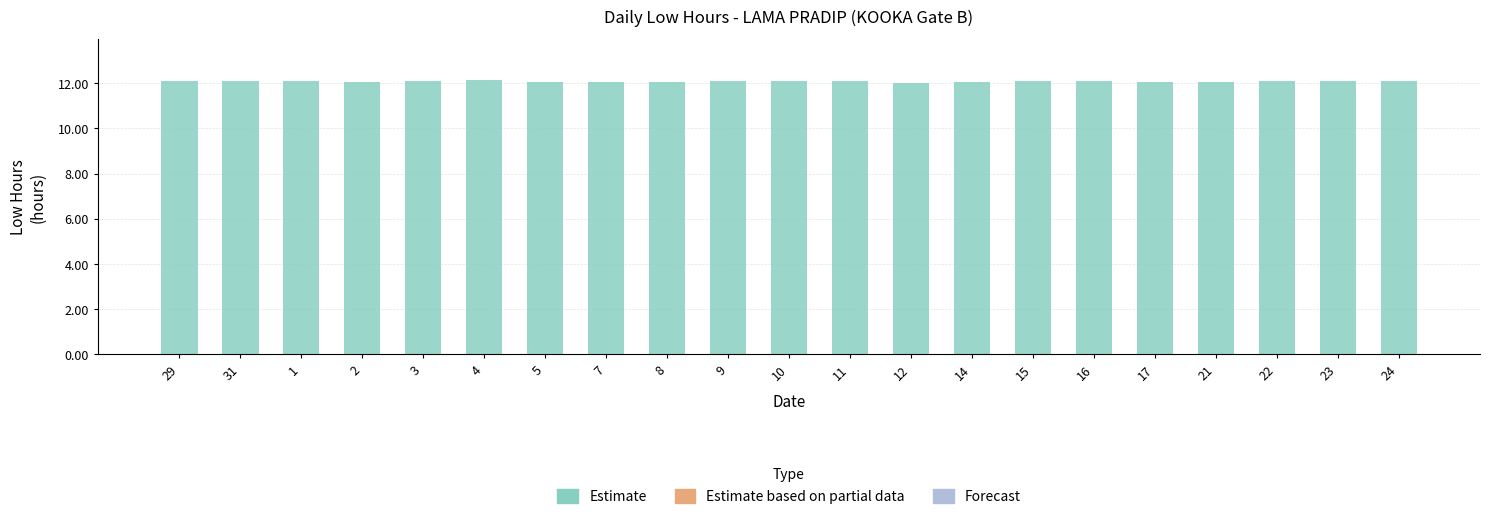

What position from the left is 3?

5